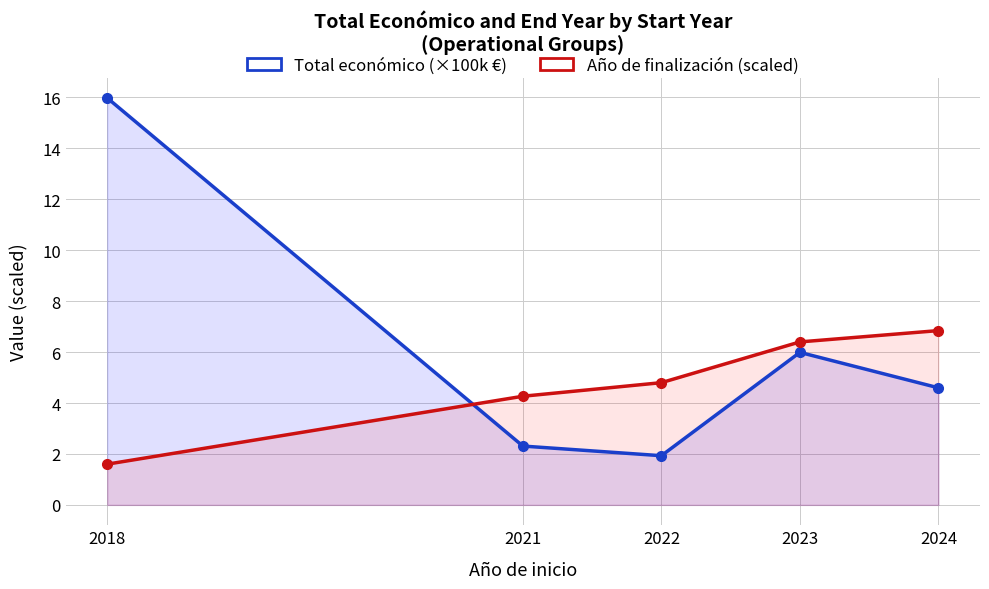

List the series in order of their overall mean, lowest first.

Año de finalización (scaled), Total económico (×100k €)